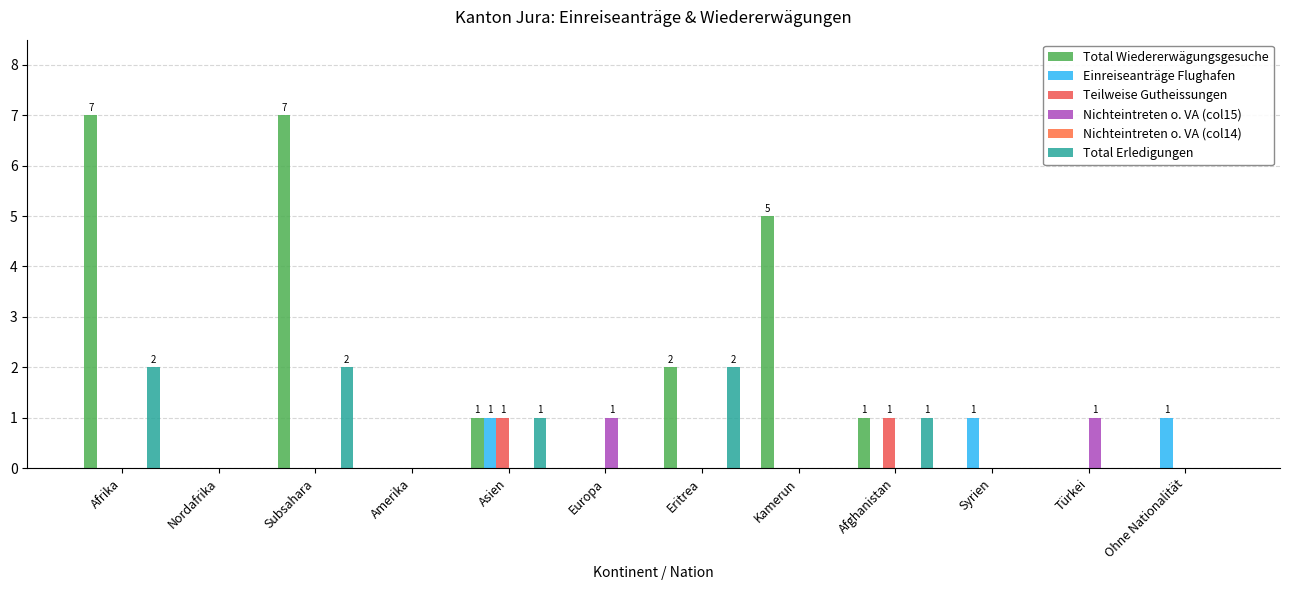

Reading left to right, extract all data points from this chart.

Total Wiedererwägungsgesuche: 7	0	7	0	1	0	2	5	1	0	0	0
Einreiseanträge Flughafen: 0	0	0	0	1	0	0	0	0	1	0	1
Teilweise Gutheissungen: 0	0	0	0	1	0	0	0	1	0	0	0
Nichteintreten o. VA (col15): 0	0	0	0	0	1	0	0	0	0	1	0
Nichteintreten o. VA (col14): 0	0	0	0	0	0	0	0	0	0	0	0
Total Erledigungen: 2	0	2	0	1	0	2	0	1	0	0	0